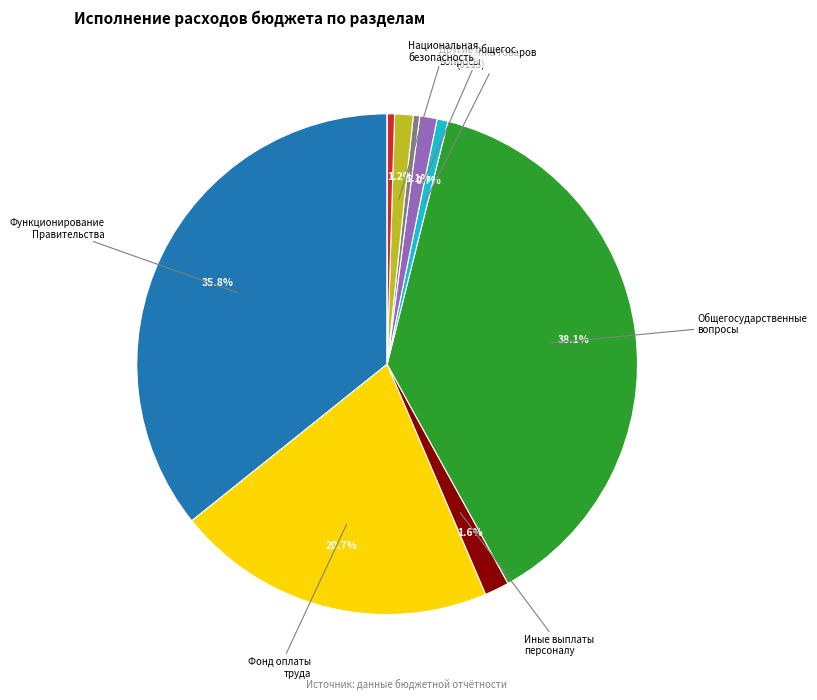

Does any single category account for the majority?

No